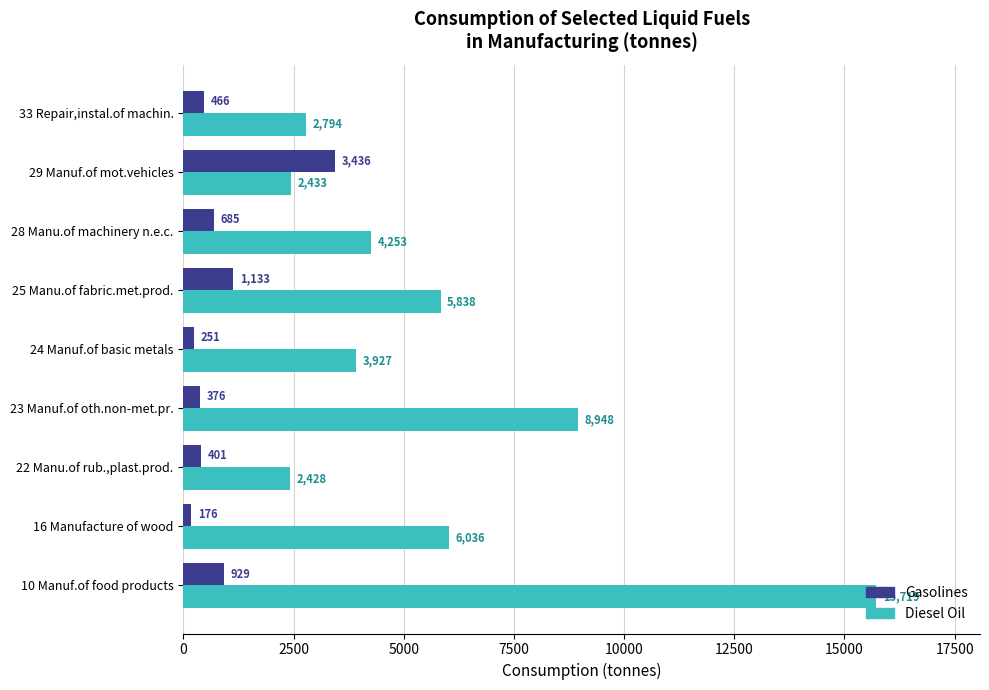

Which series has the widest spread of values?

Diesel Oil